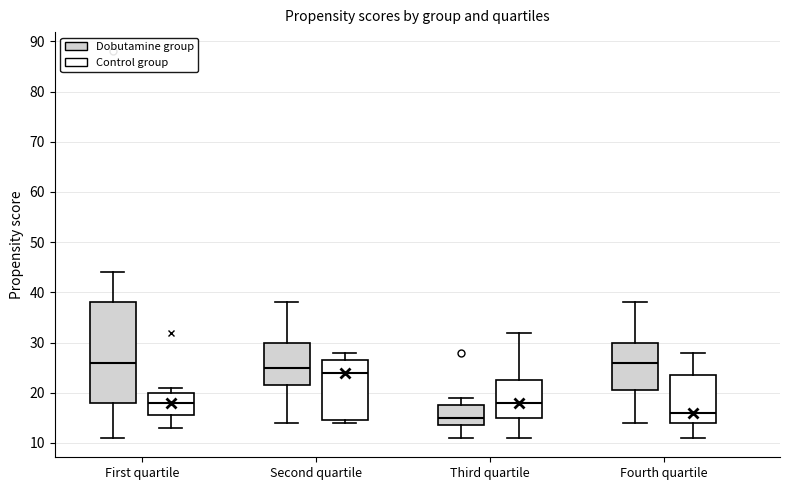

Reading left to right, transcribe this box plot: for each box, give where its median line is, the range the box spans, and where its two whiskers end, as read against the y-axis. The values are not printed on the chart, so give them approximately, as read against the axis.

First quartile (Dobutamine group): median 26, box 18 to 38, whiskers 11 to 44
First quartile (Control group): median 18, box 16 to 20, whiskers 13 to 21
Second quartile (Dobutamine group): median 25, box 22 to 30, whiskers 14 to 38
Second quartile (Control group): median 24, box 15 to 27, whiskers 14 to 28
Third quartile (Dobutamine group): median 15, box 14 to 18, whiskers 11 to 19
Third quartile (Control group): median 18, box 15 to 23, whiskers 11 to 32
Fourth quartile (Dobutamine group): median 26, box 21 to 30, whiskers 14 to 38
Fourth quartile (Control group): median 16, box 14 to 24, whiskers 11 to 28